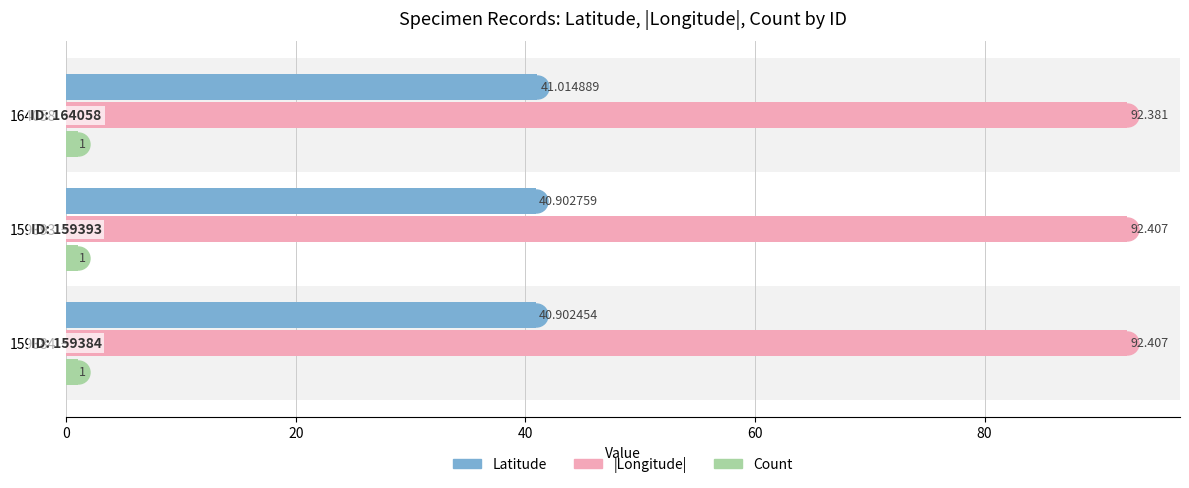

What is the average value of the Latitude series?

40.9